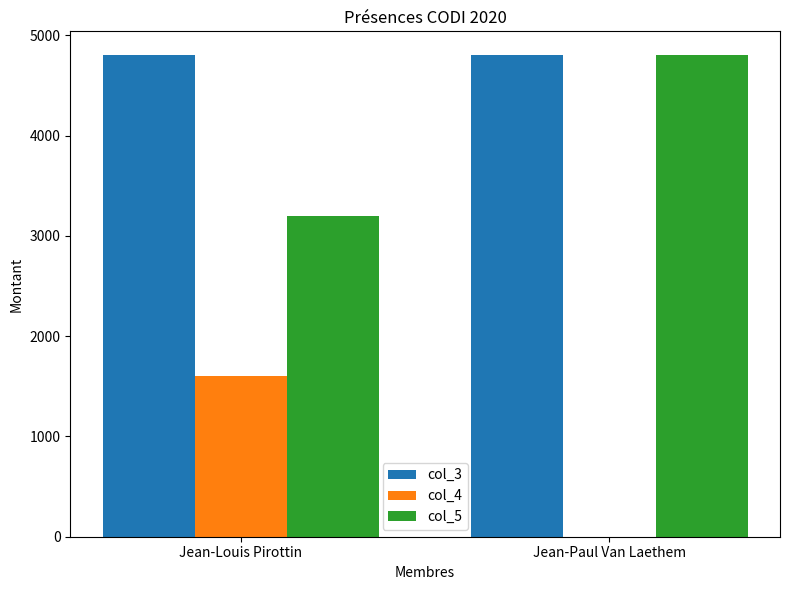

What is the sum of the col_4 values at Jean-Paul Van Laethem and Jean-Louis Pirottin?

1598.6